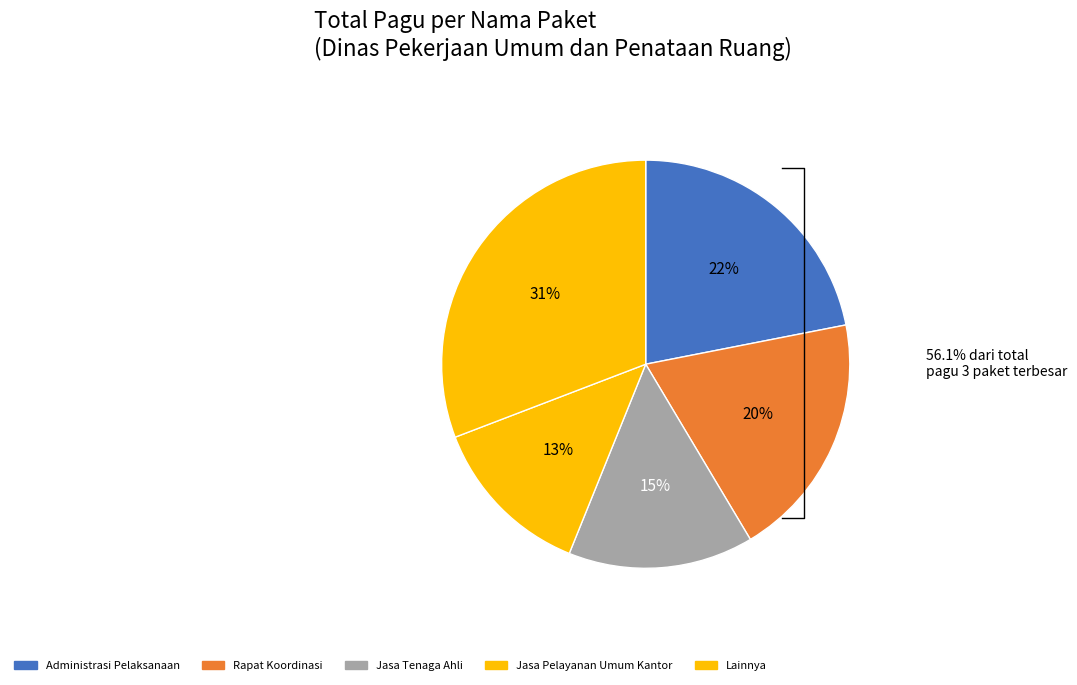

Count the number of slices in the pie.

5